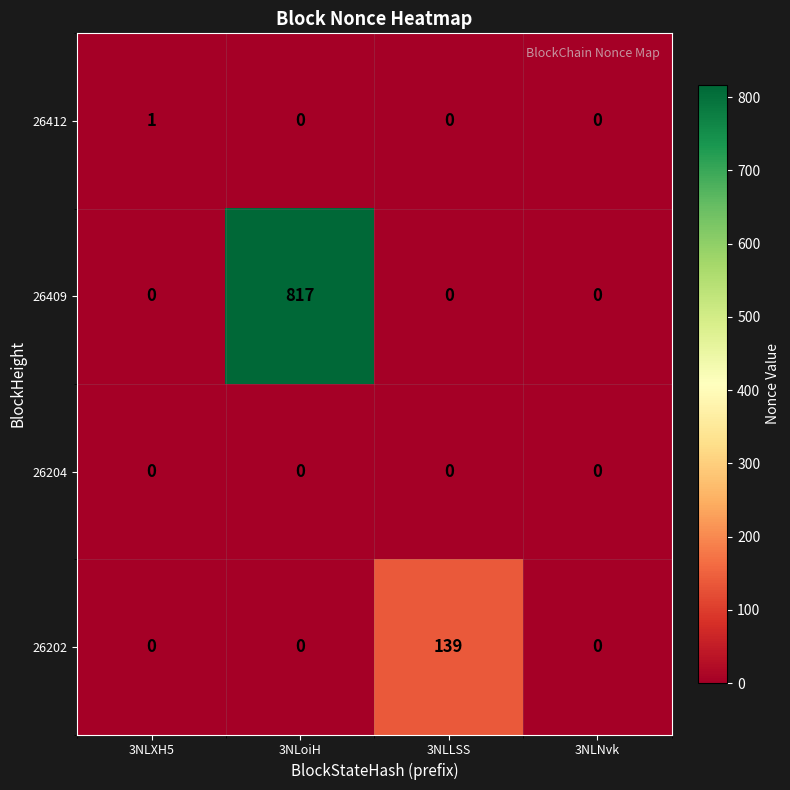

Rank the series by their maximum value, from lowest to highest.

26204, 26412, 26202, 26409